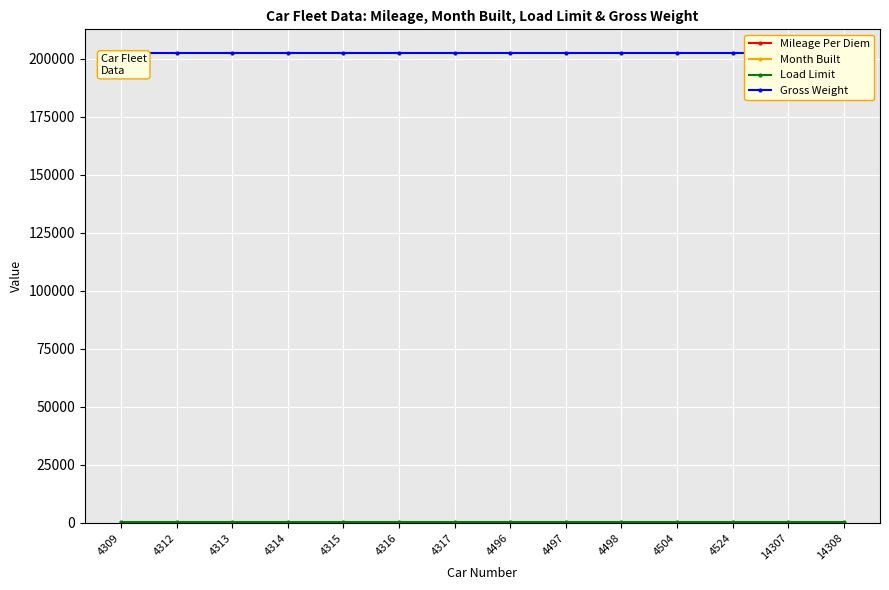

Is it true that Load Limit equals 425.9 at 4498?

False